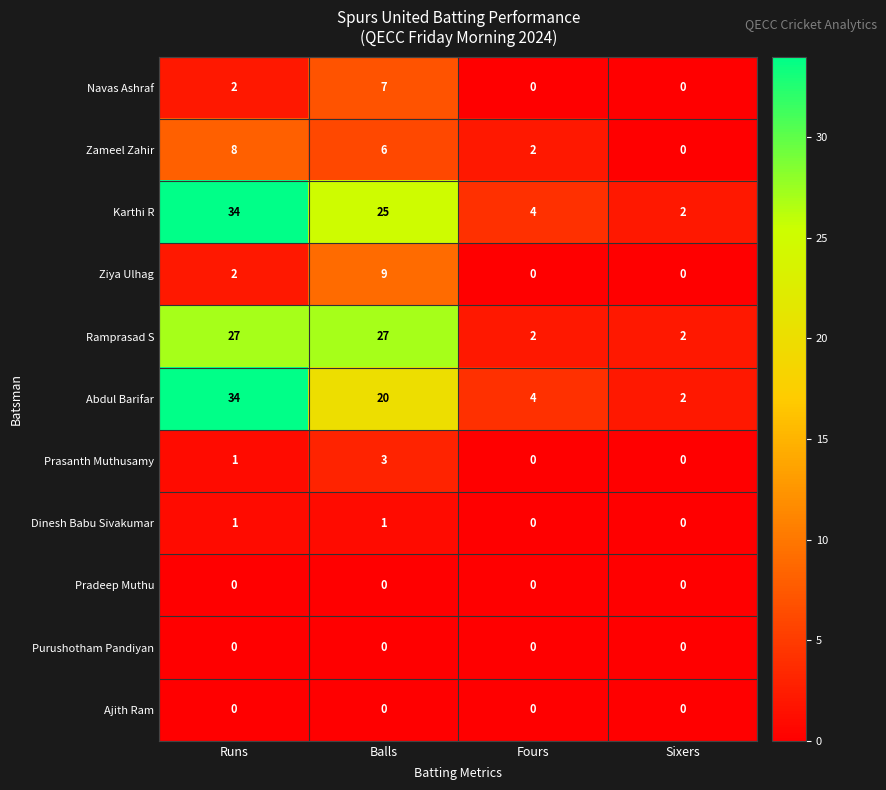

What is the greatest value displayed?

34